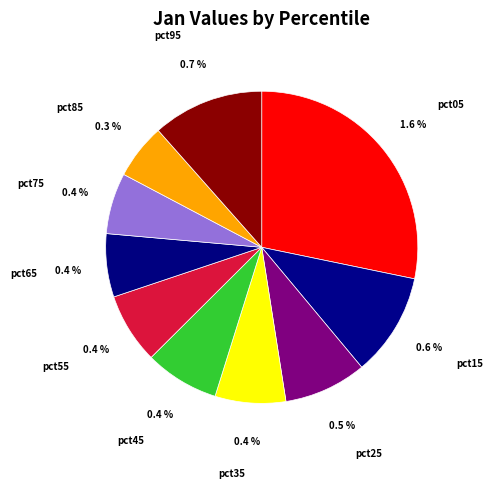

Is pct75 the majority of the pie?

No